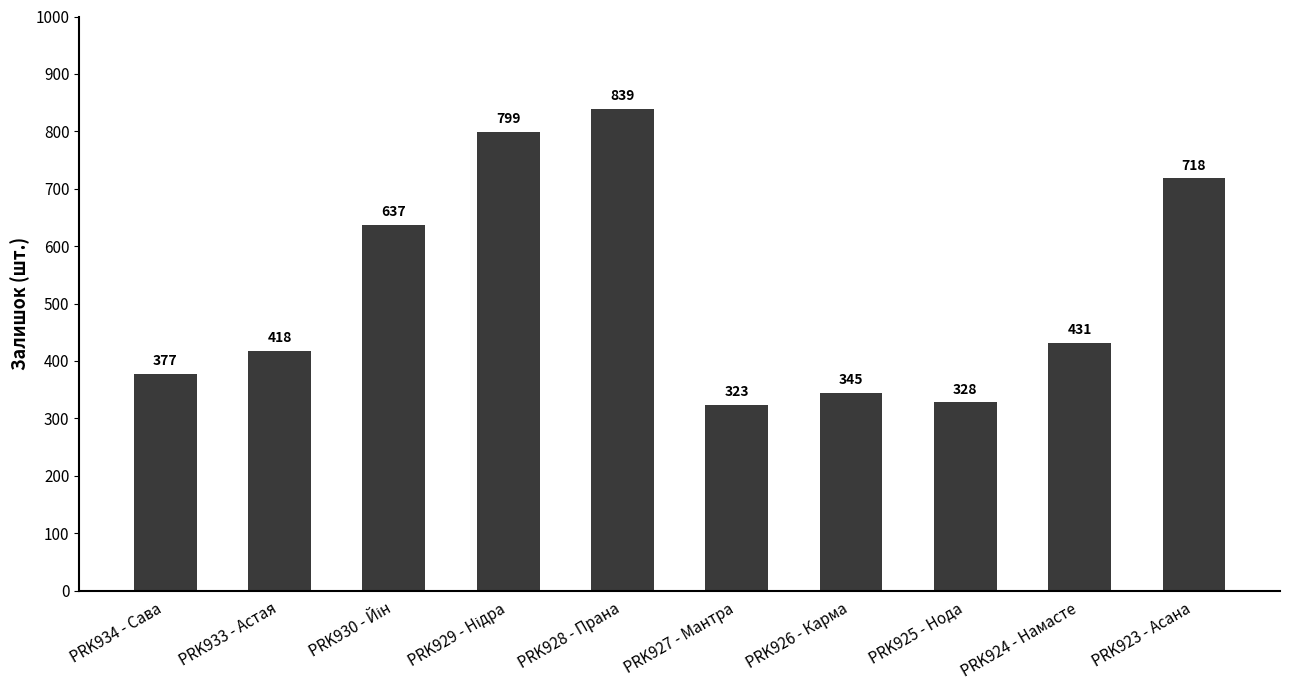

Reading right to left, transcribe all the data shown in this chart.

718	431	328	345	323	839	799	637	418	377